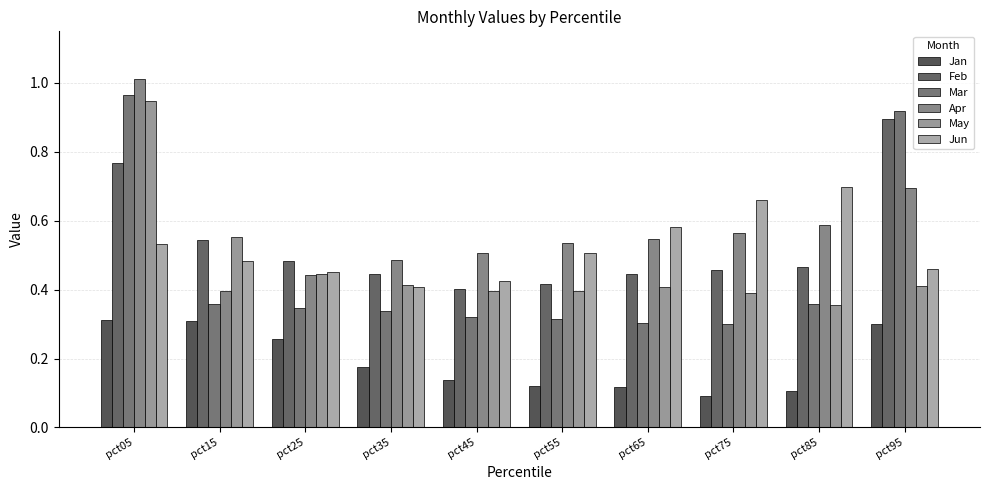

Count the number of categories in the chart.

10